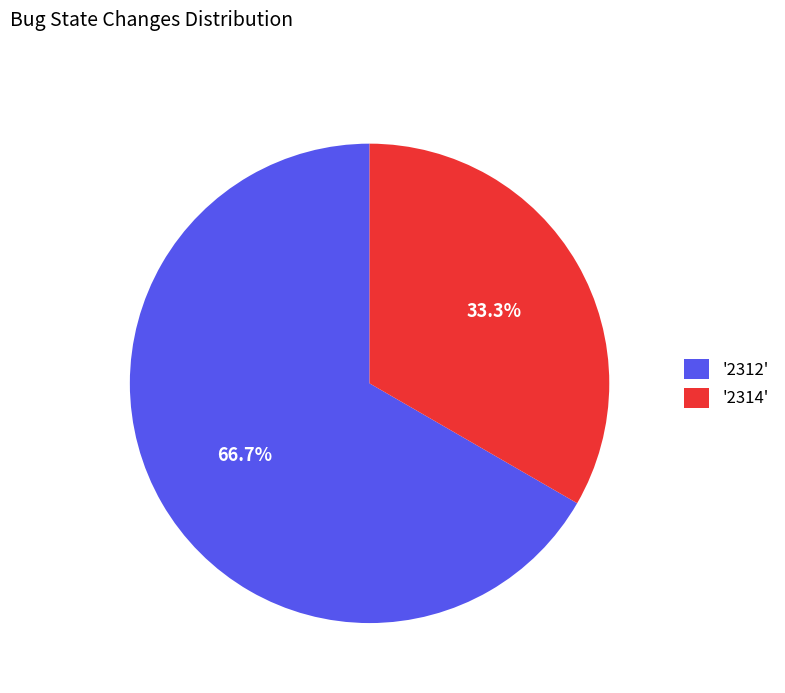

What is the ratio of the value at '2314' to the value at '2312'?

0.5